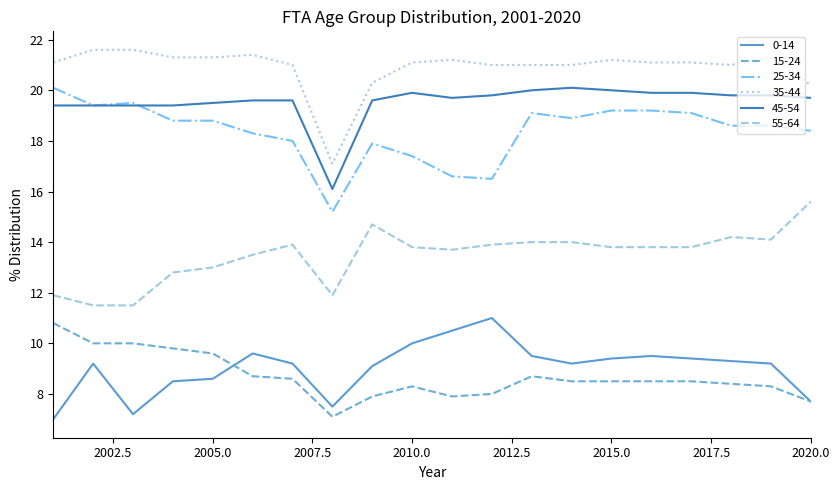

Which series has the largest total across all categories?

35-44